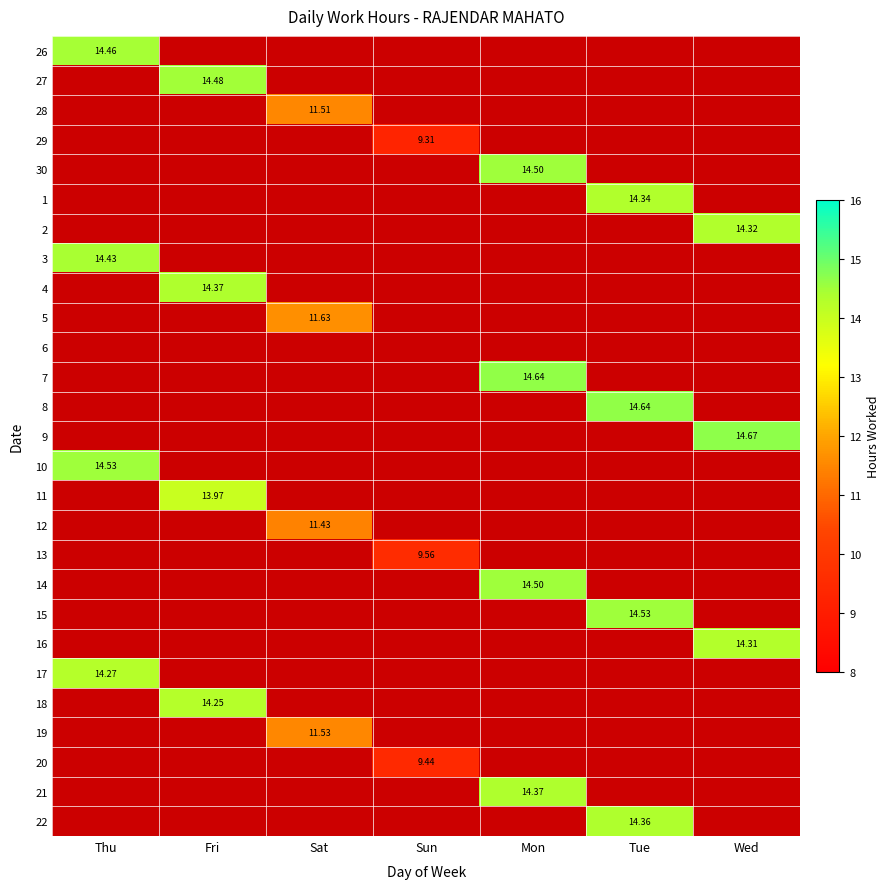

How many values in 11 are above zero?

1